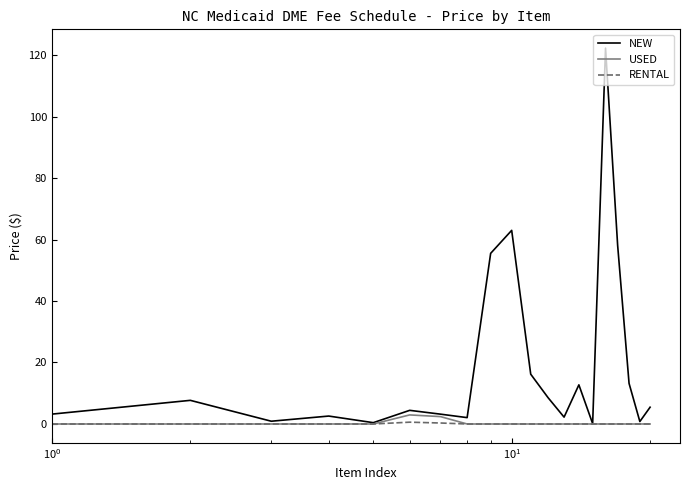

Which series has the largest total across all categories?

NEW